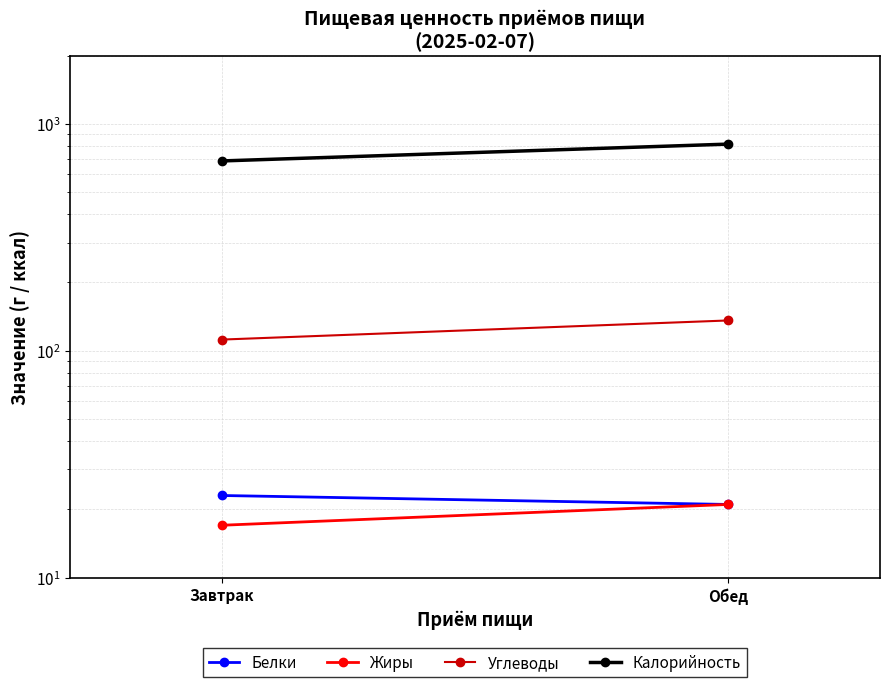

What is the label of the 2nd point from the right?

Завтрак